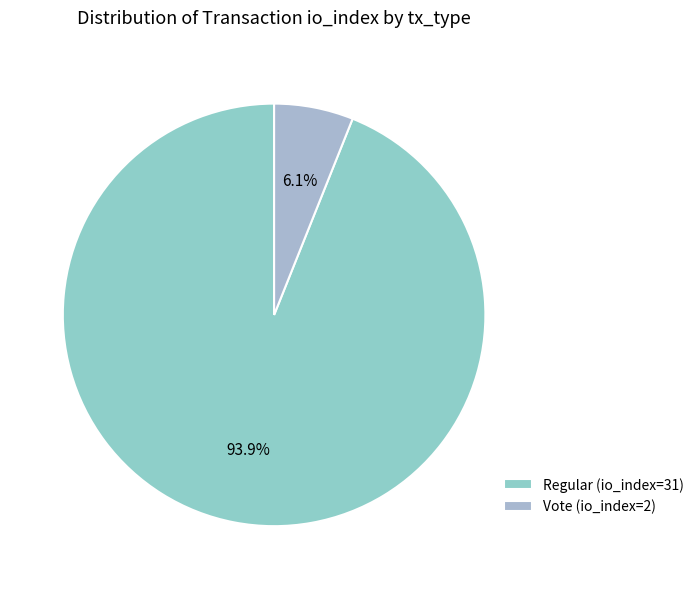

Is it true that Vote (io_index=2) is 6% of the pie?

True